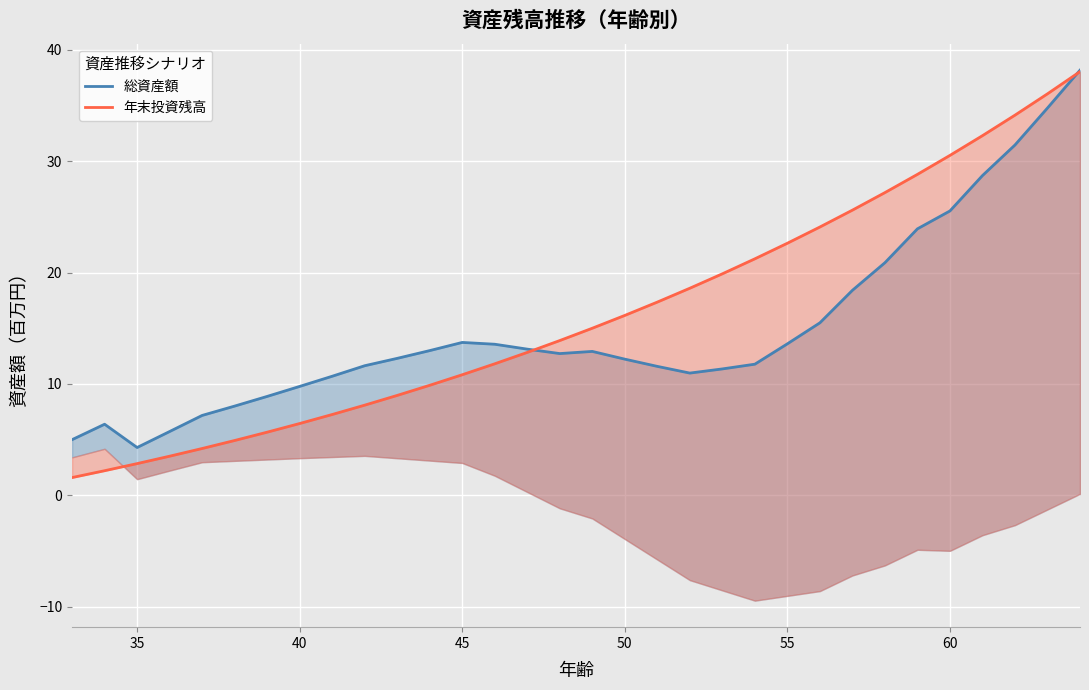

True or false: 総資産額 has more than 2 interior local peaks.

True